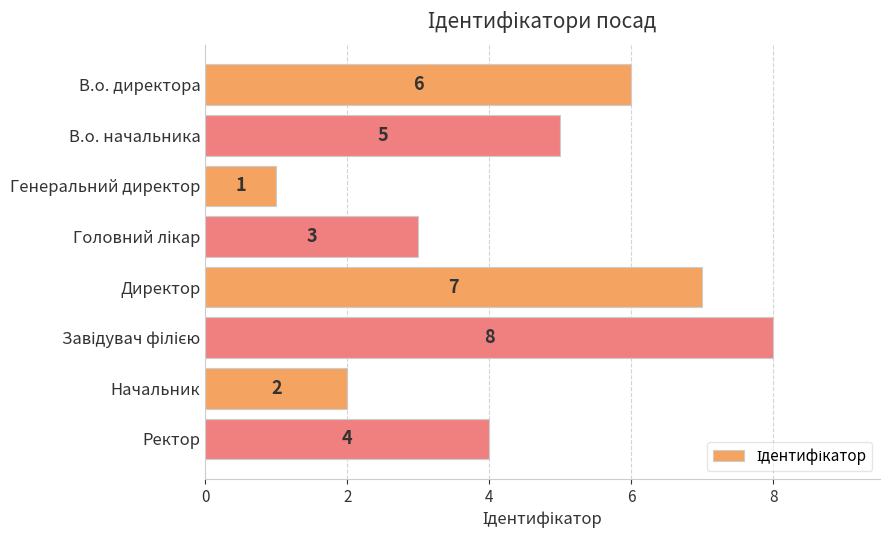

What is the value of the 3rd bar from the top?

1